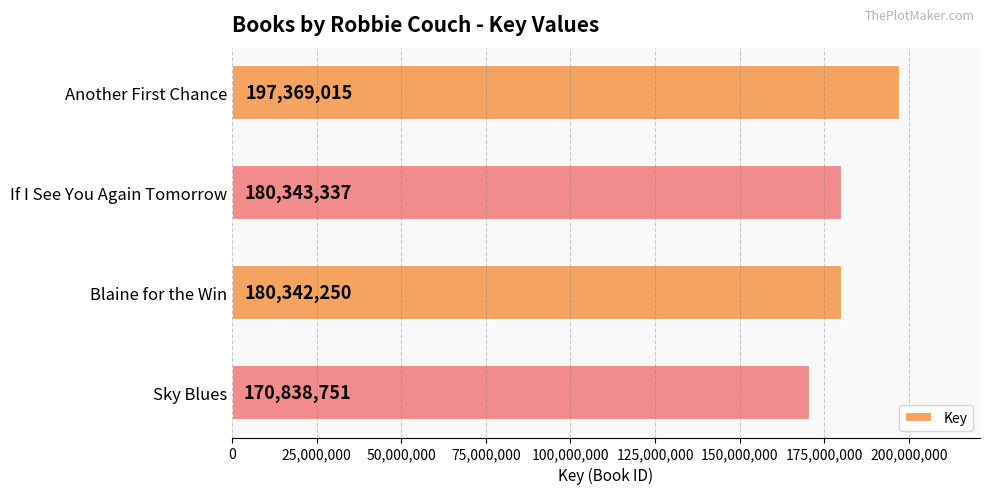

What is the value of the 4th bar from the top?

170838751